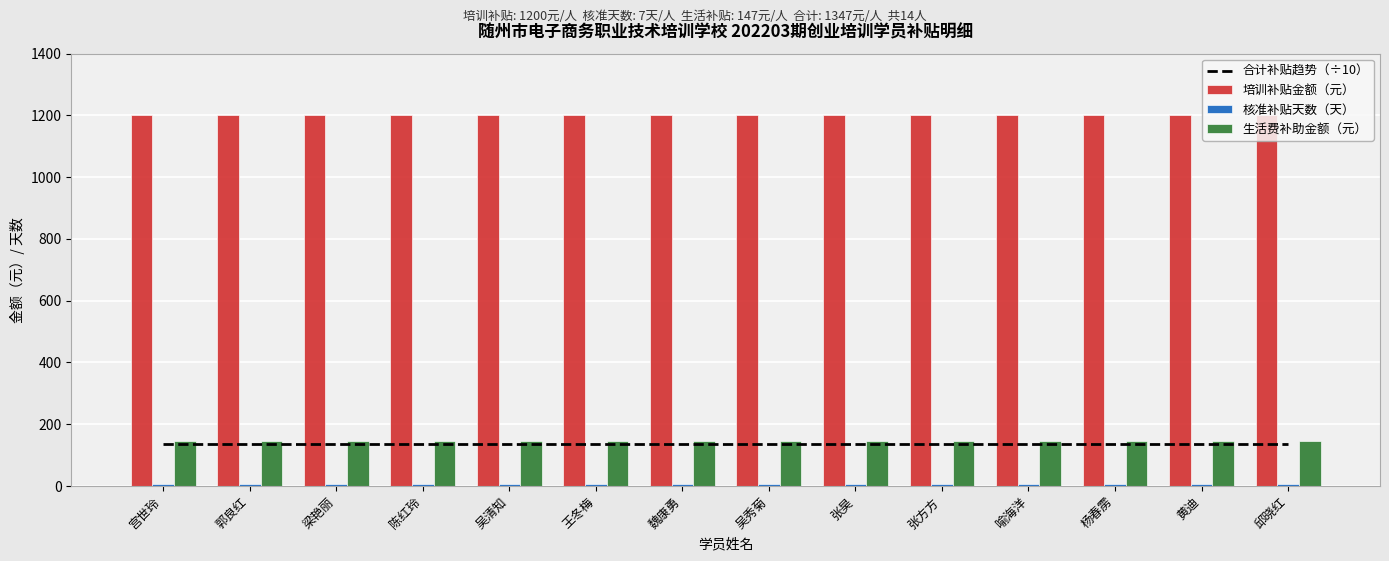

At which category is the sum across all series the highest?

宫世玲